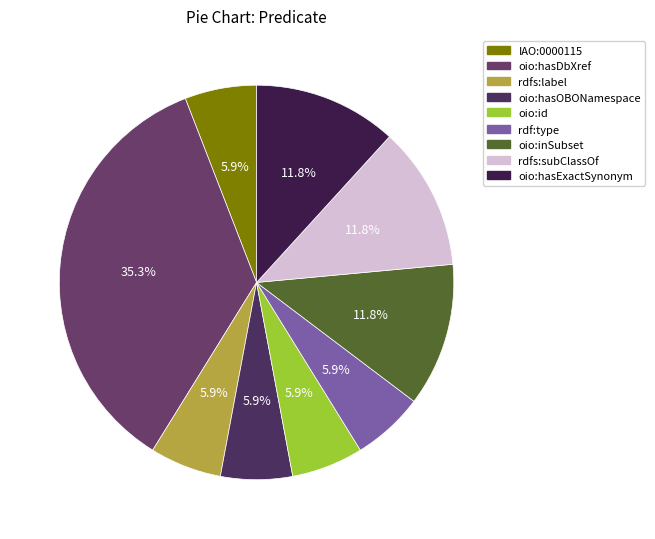

How many slices are in this pie chart?

9